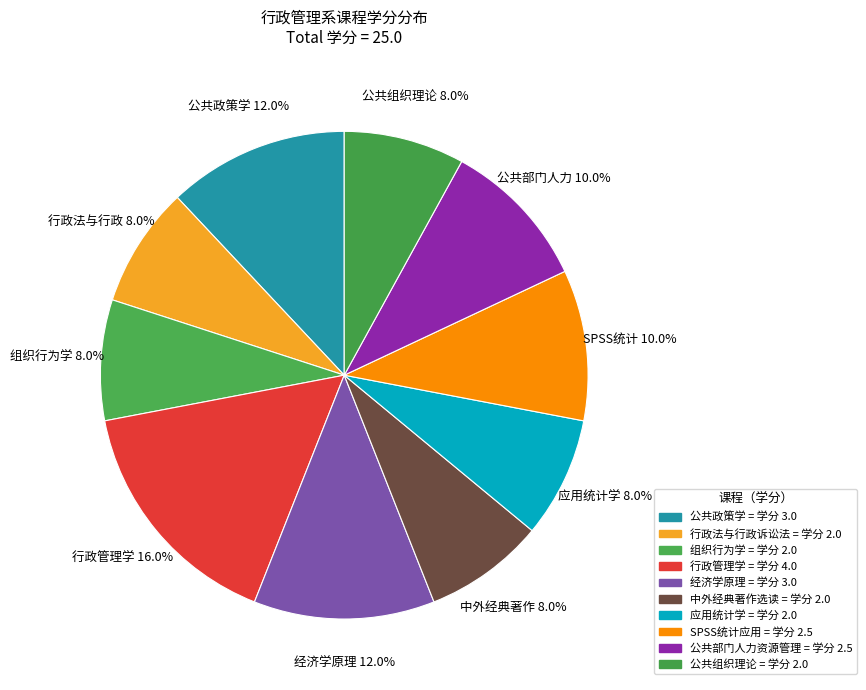

To the nearest percent, what is the difference between the largest and smallest slice percentages?

8%